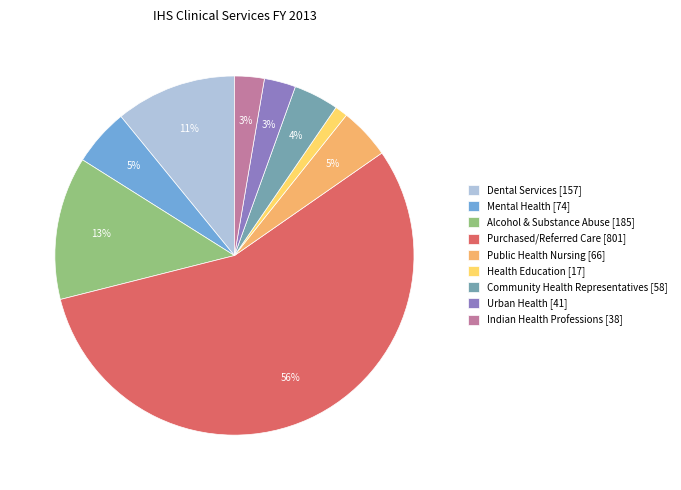

Which has a higher value, Purchased/Referred Care [801] or Alcohol & Substance Abuse [185]?

Purchased/Referred Care [801]